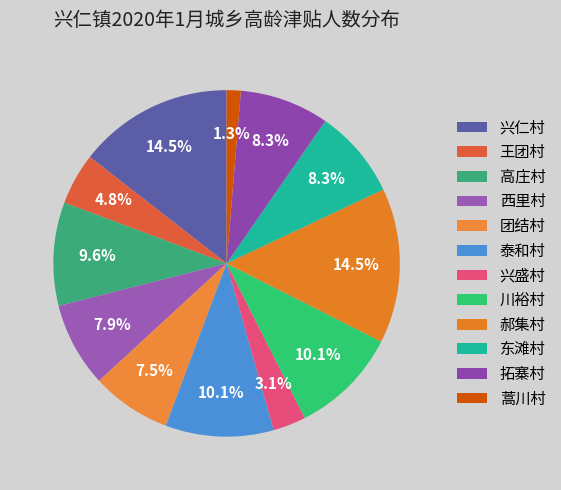

What is the largest slice in the pie chart?

兴仁村